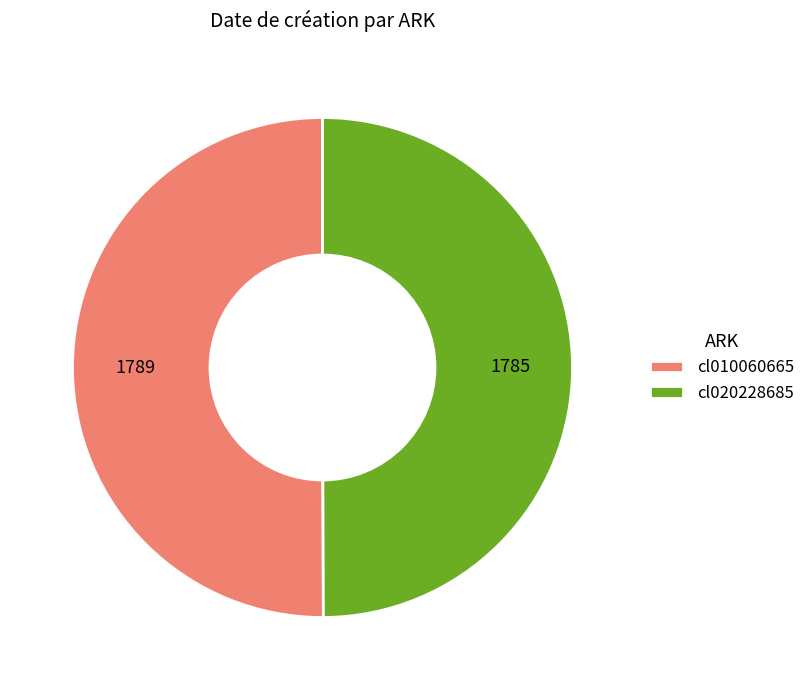

Is it true that cl010060665 is 50% of the pie?

True